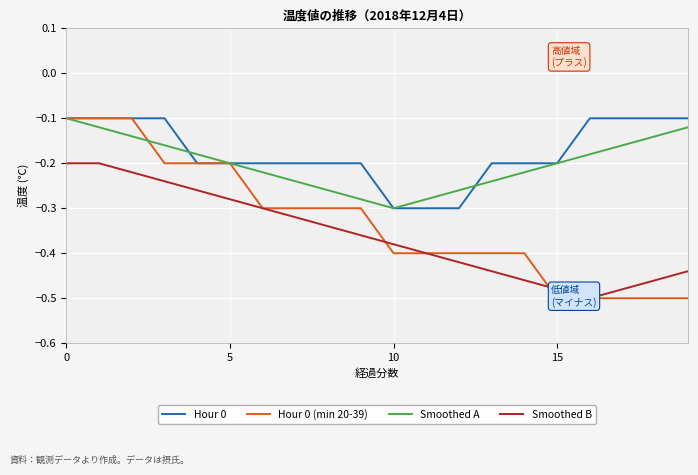

Is this an area chart (filled region under the line)?

No